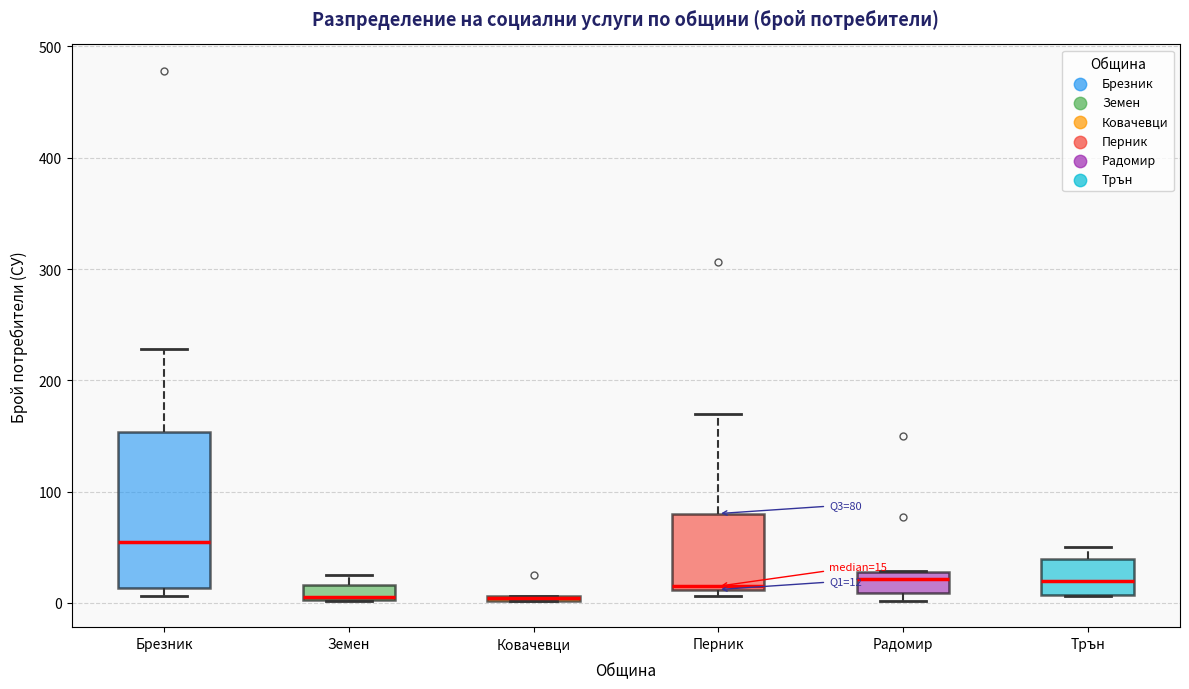

Comparing the boxes themselves (not the whiskers), which one is the tallest?

Брезник